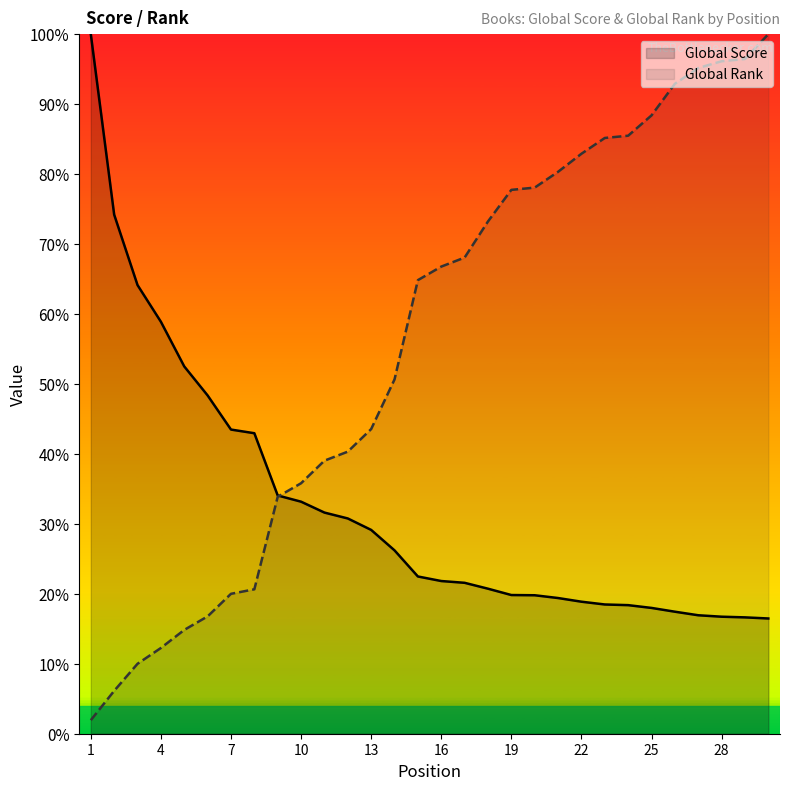

Rank the series by their average value, from highest to lowest.

Global Rank, Global Score